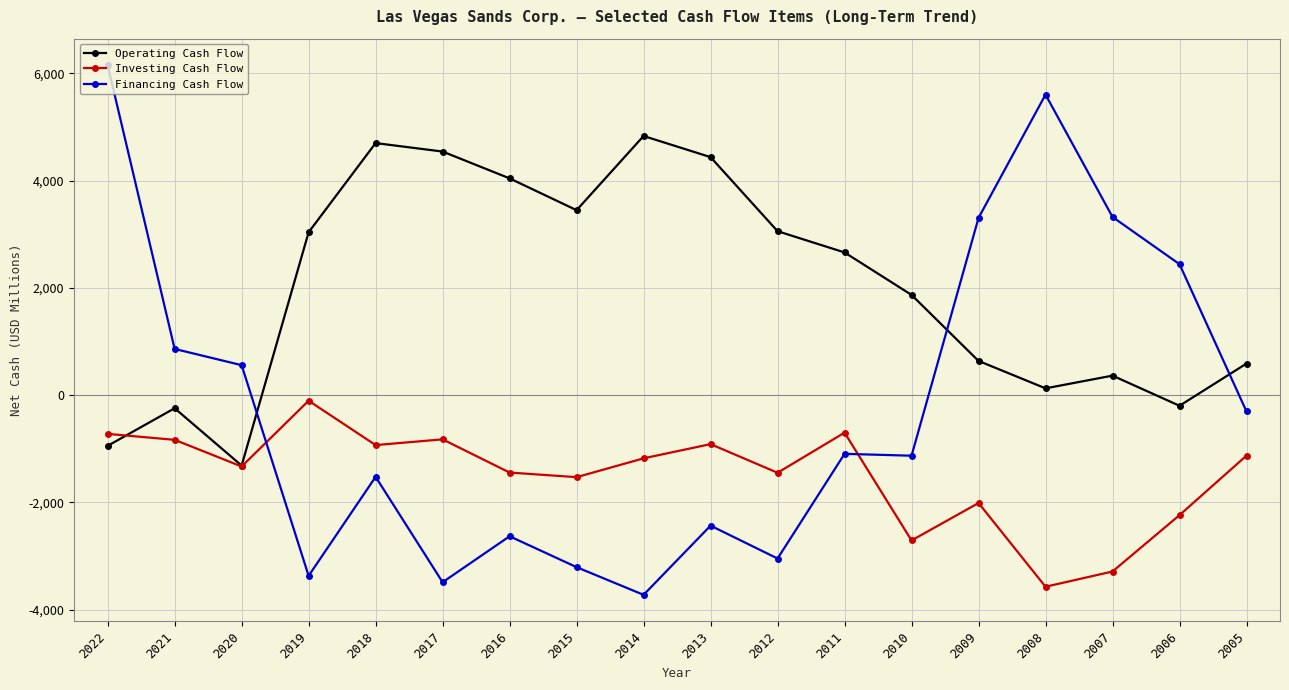

What is the total value across all series at 2007?

401